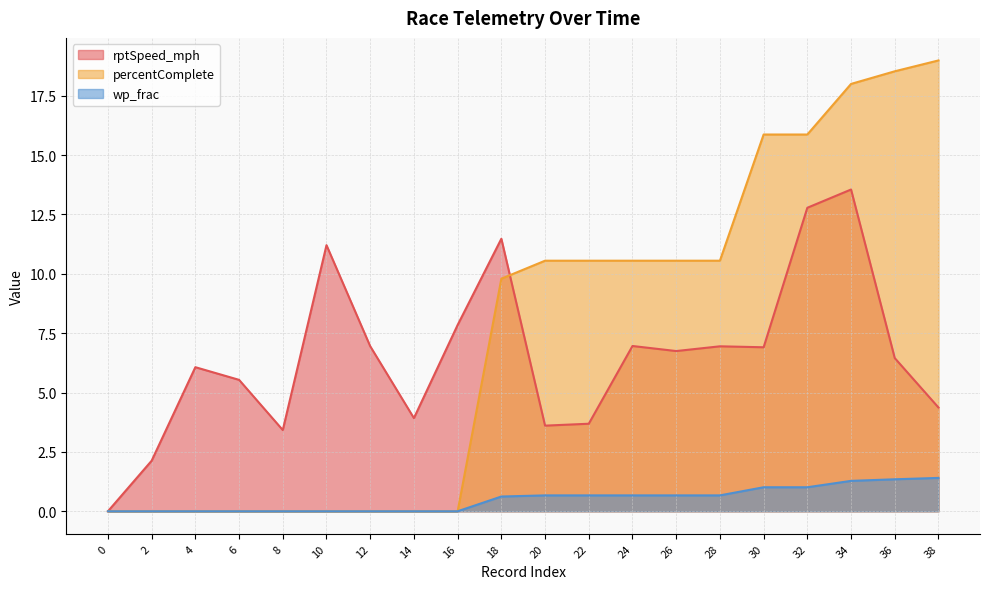

What is the approximate value of rptSpeed_mph at 38?

4.4